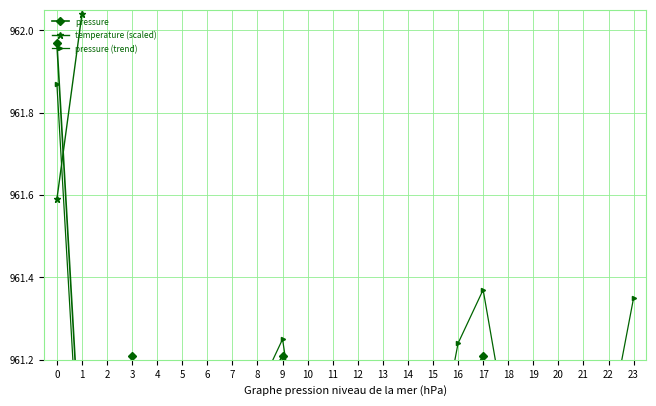

Reading left to right, extract all data points from this chart.

pressure: 962.0	960.9	960.7	961.2	960.9	960.9	960.9	960.8	961.1	961.2	960.8	960.9	960.7	960.9	960.9	960.8	961.1	961.2	960.9	960.7	960.9	960.9	960.8	961.1
temperature (scaled): 961.6	962.0	962.6	962.2	962.4	962.4	962.5	962.3	962.2	962.2	962.3	962.4	962.6	962.5	962.4	962.3	962.2	962.2	962.4	962.6	962.5	962.4	962.3	962.2
pressure (trend): 961.9	960.8	960.7	961.2	960.8	960.8	960.9	960.8	961.1	961.2	960.9	960.9	960.8	961.0	961.0	960.9	961.2	961.4	961.0	960.9	961.1	961.1	961.0	961.4